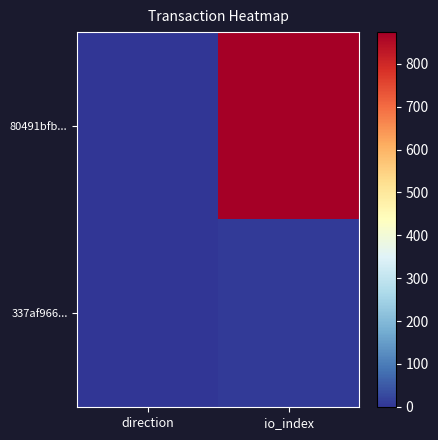

List the series in order of their overall mean, highest first.

80491bfb..., 337af966...